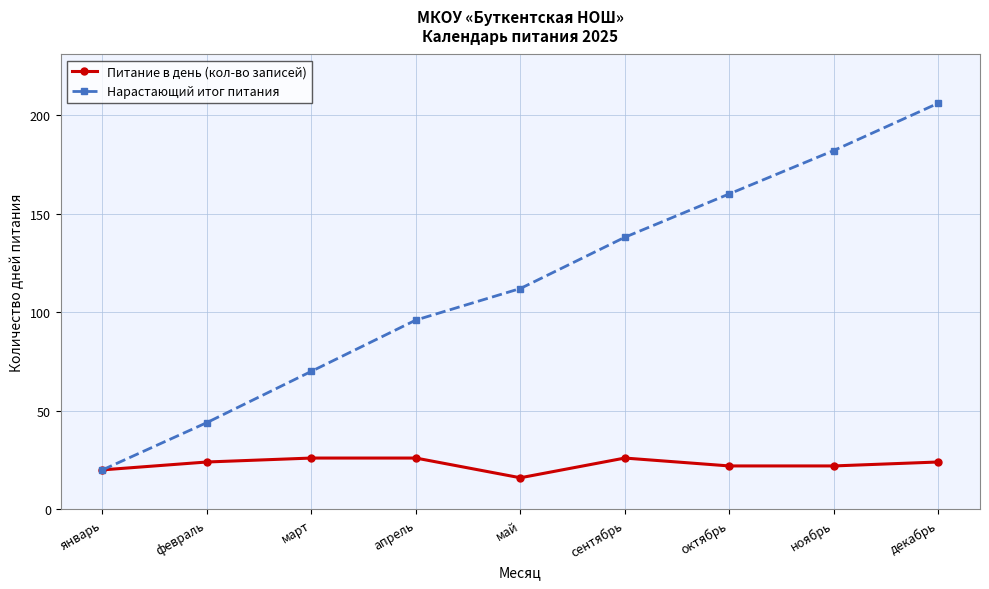

True or false: Нарастающий итог питания has more than 1 points higher than both neighbors.

False